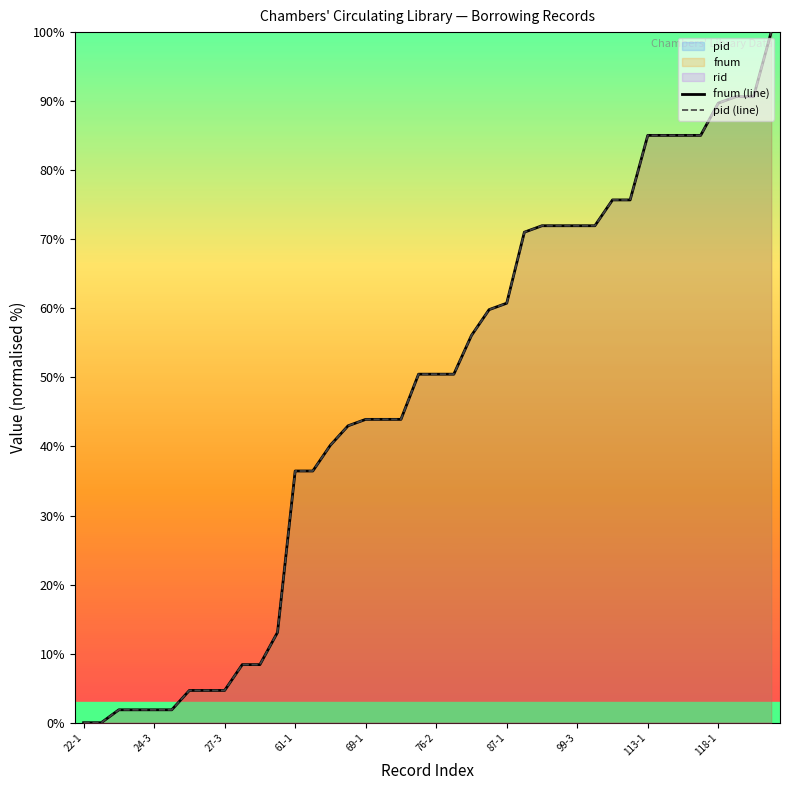

How many data points does each series have?

40